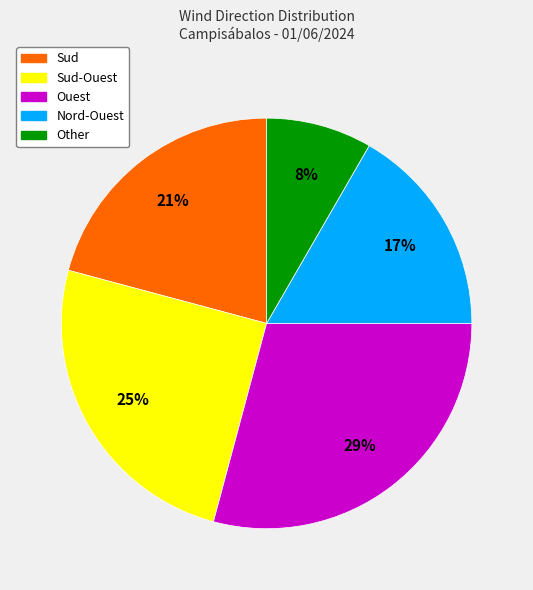

To the nearest percent, what is the average slice percentage?

20%